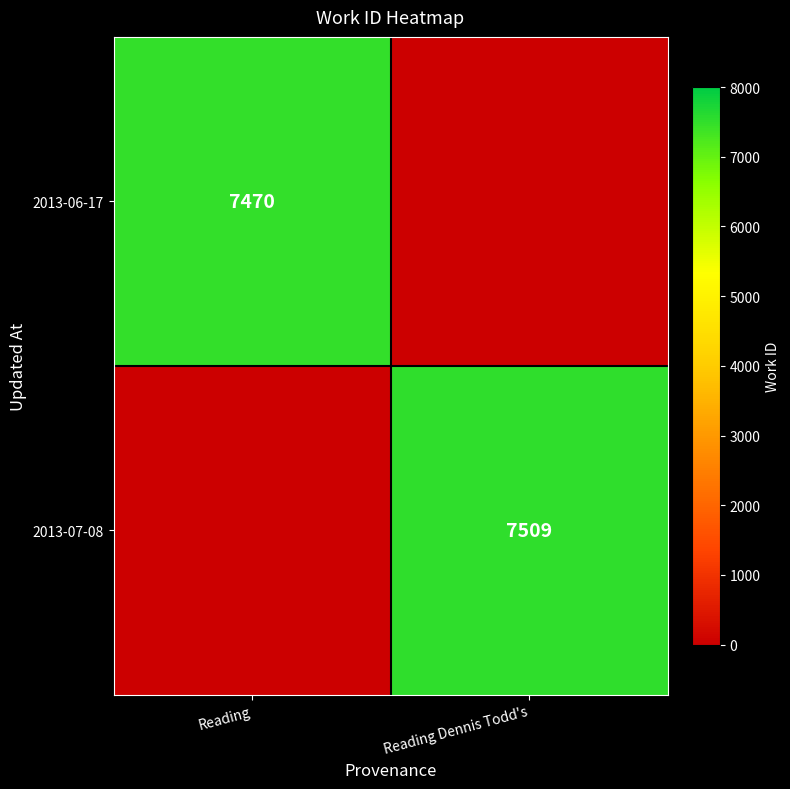

Is it true that 2013-06-17 equals 7470 at Reading?

True